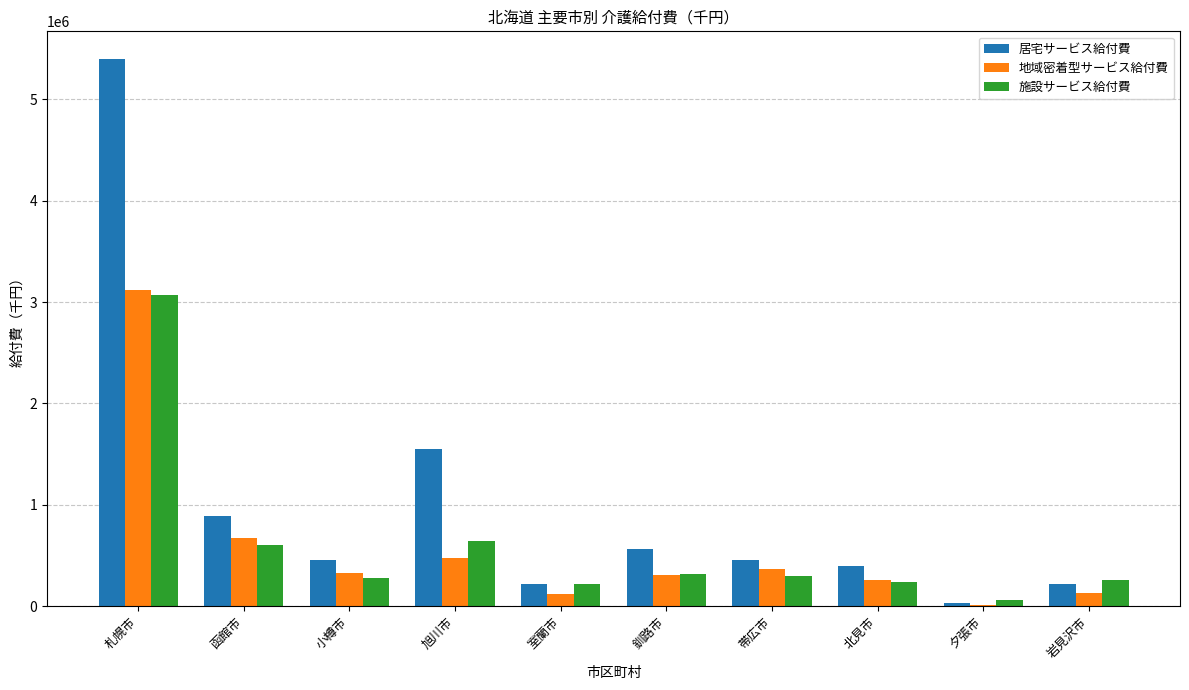

What is the average value of the 施設サービス給付費 series?

598115.4